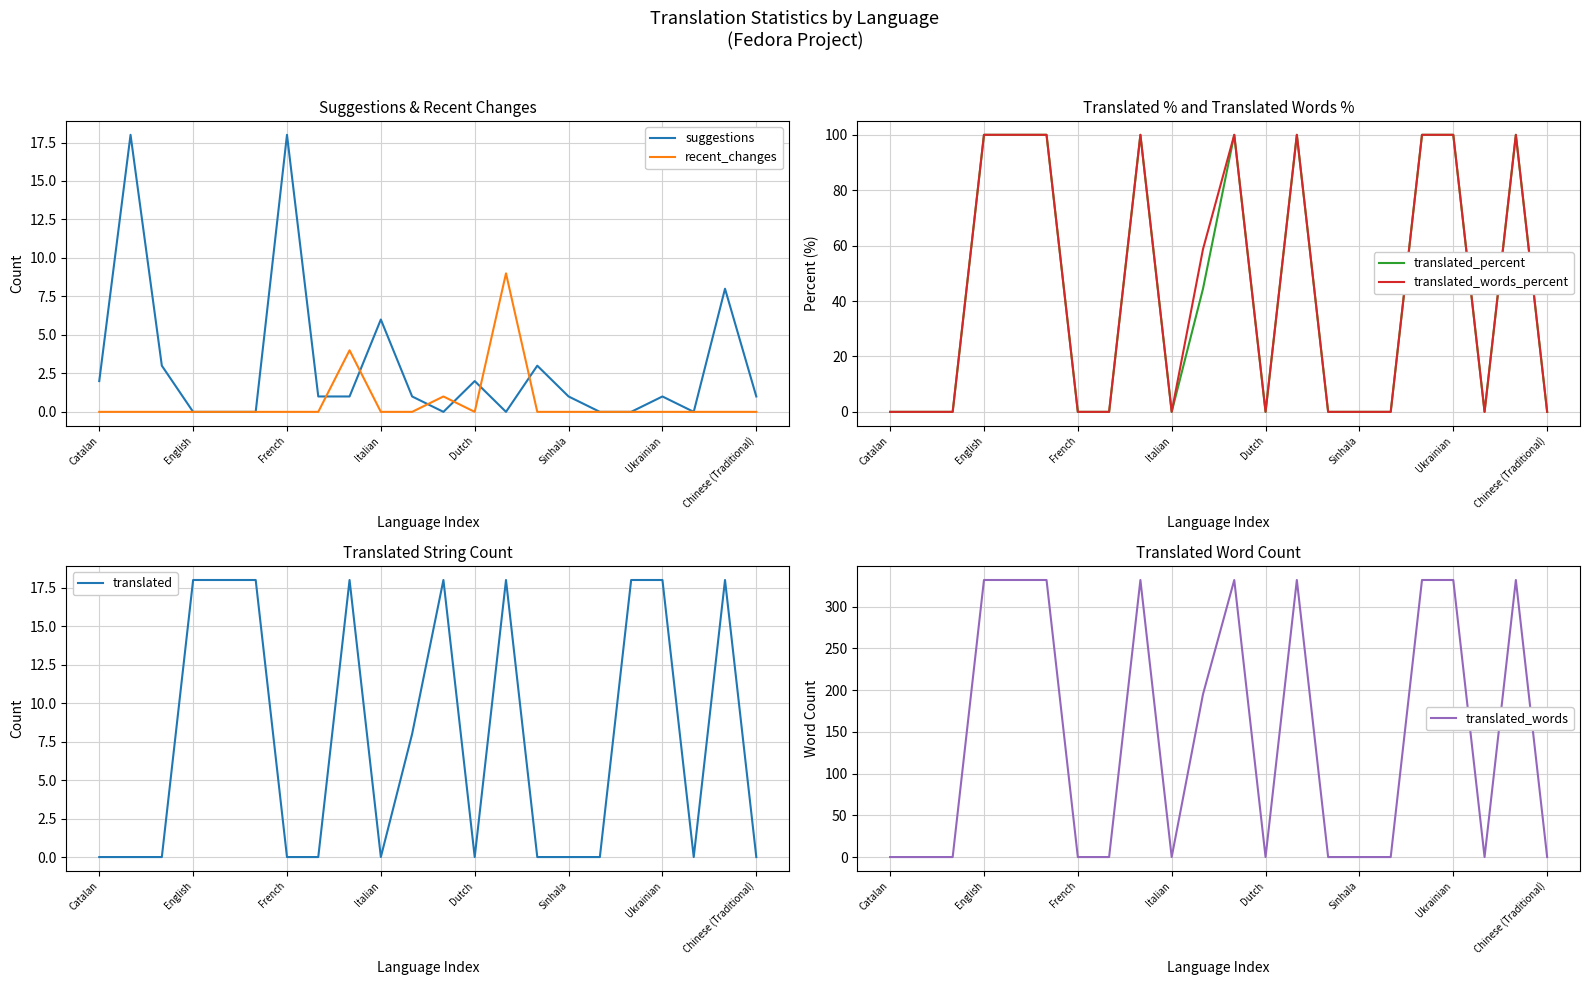

What is the difference between the second highest and second lowest values in the translated_percent series?

100.0